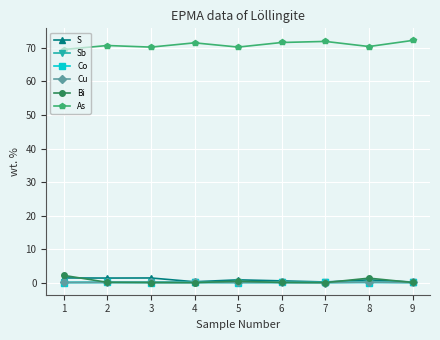

Is it true that As equals 31.4 at 9?

False